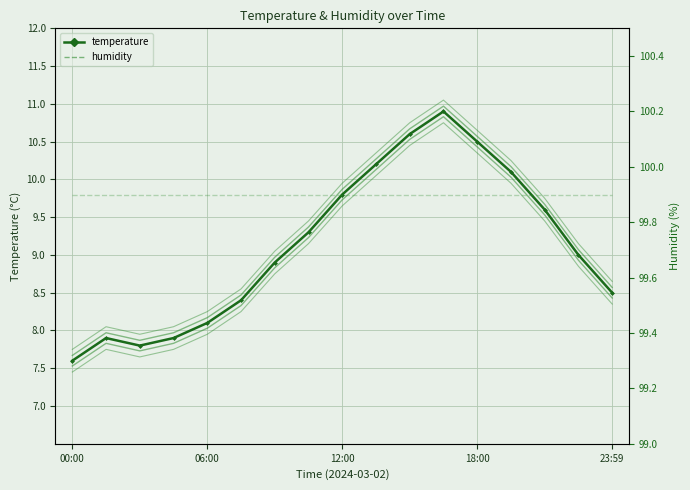

At which category is the sum across all series the highest?

11